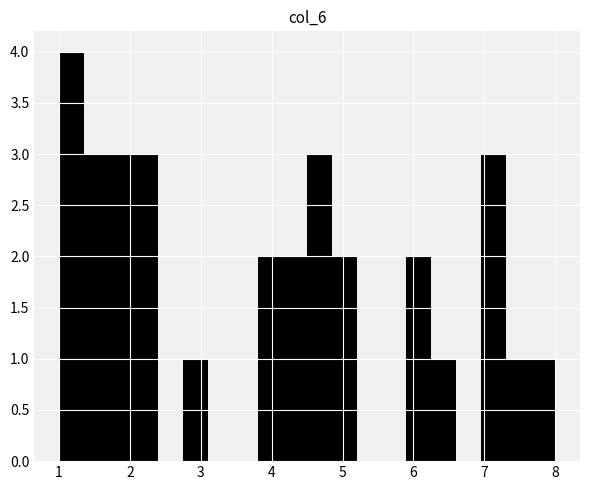

Around what value on the x-axis is the tallest bar? Give the approximate position of its centre, as read against the axis.

1.2